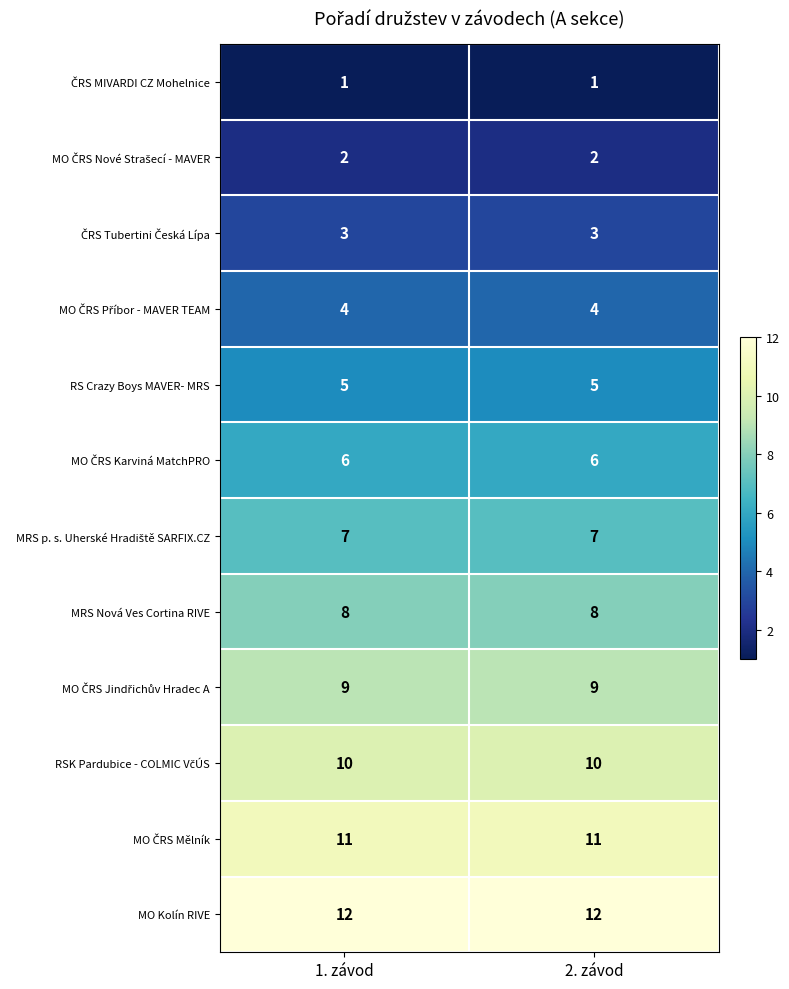

True or false: RS Crazy Boys MAVER- MRS has a value of 5 at 2. závod.

True